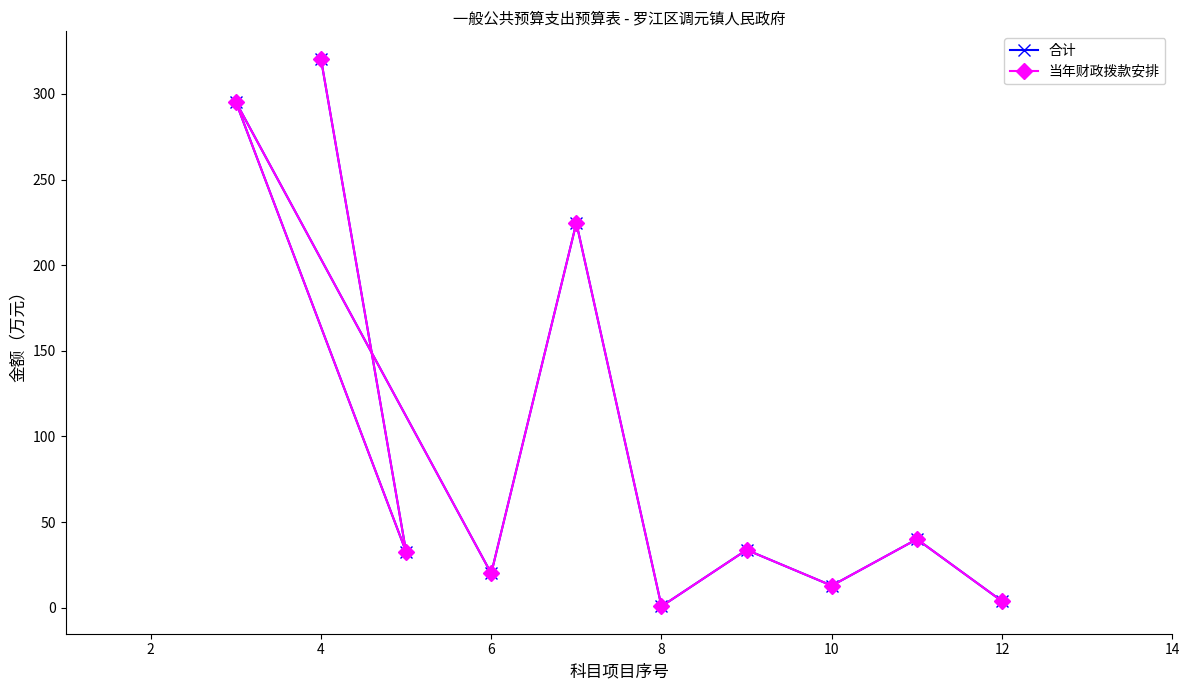

Does the chart have visible grid lines?

No